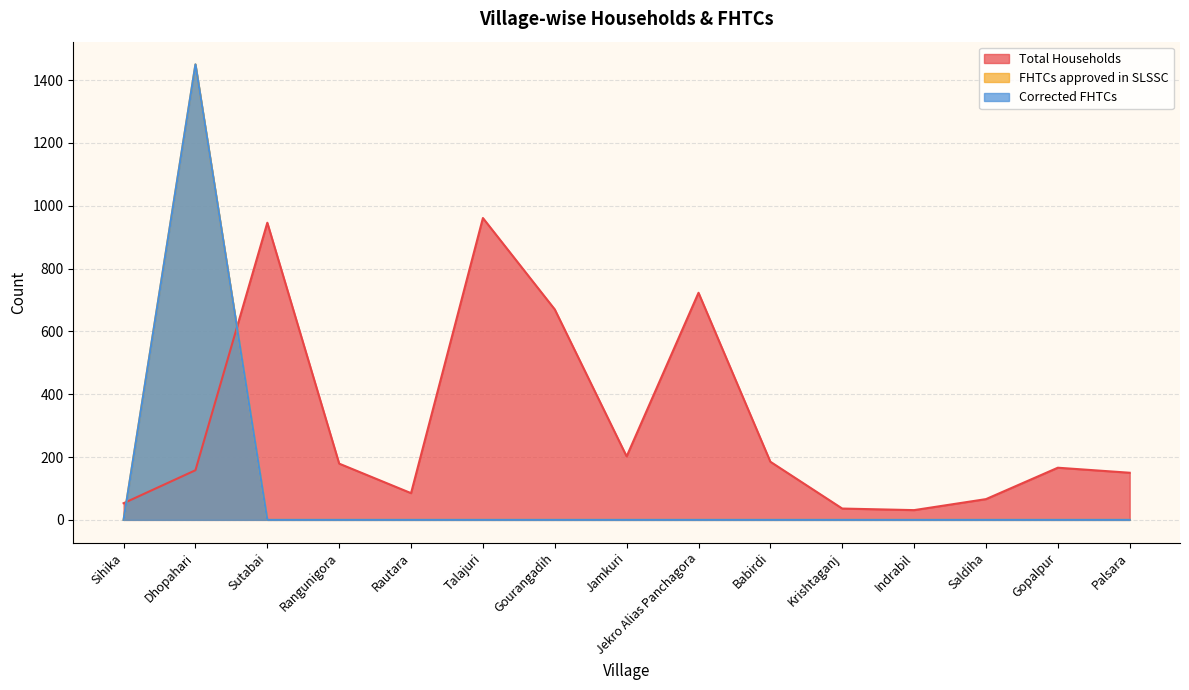

Rank the series by their maximum value, from lowest to highest.

Total Households, FHTCs approved in SLSSC, Corrected FHTCs